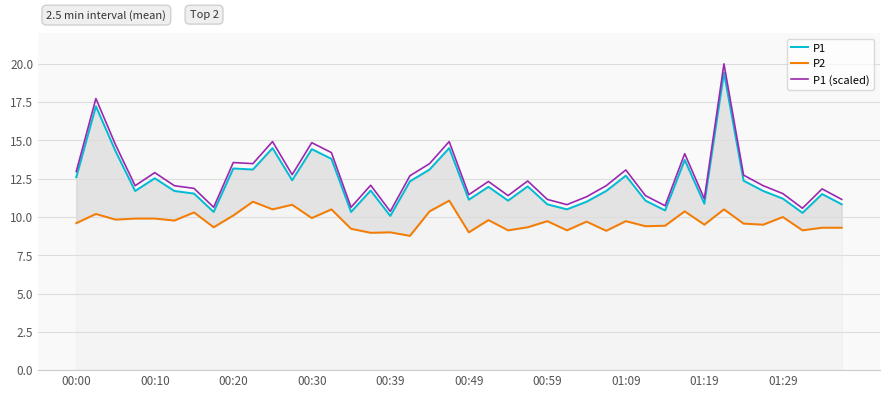

Reading left to right, extract all data points from this chart.

P1: 12.6	17.2	14.3	11.7	12.5	11.7	11.5	10.3	13.2	13.1	14.5	12.4	14.4	13.8	10.3	11.7	10.1	12.3	13.1	14.5	11.1	12.0	11.1	12.0	10.8	10.5	11.0	11.7	12.7	11.1	10.4	13.7	10.9	19.4	12.4	11.7	11.2	10.3	11.5	10.8
P2: 9.6	10.2	9.8	9.9	9.9	9.8	10.3	9.3	10.1	11.0	10.5	10.8	9.9	10.5	9.2	9.0	9.0	8.8	10.4	11.1	9.0	9.8	9.1	9.3	9.7	9.1	9.7	9.1	9.7	9.4	9.4	10.4	9.5	10.5	9.6	9.5	10.0	9.1	9.3	9.3
P1 (scaled): 13.0	17.7	14.7	12.0	12.9	12.0	11.9	10.6	13.6	13.5	14.9	12.8	14.9	14.2	10.6	12.1	10.4	12.7	13.5	14.9	11.5	12.3	11.4	12.4	11.1	10.8	11.3	12.0	13.1	11.4	10.7	14.1	11.2	20.0	12.7	12.0	11.5	10.6	11.8	11.1